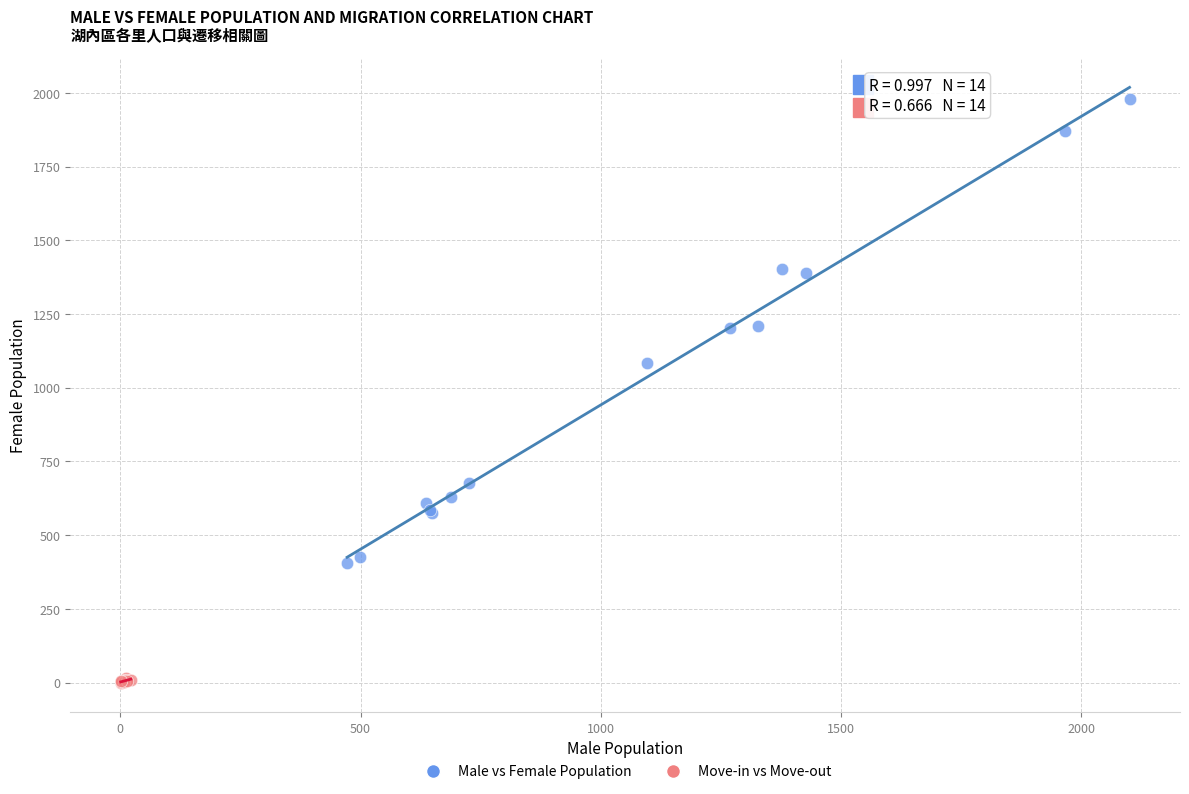

Which series has the largest Y range (max minus min)?

Male vs Female Population